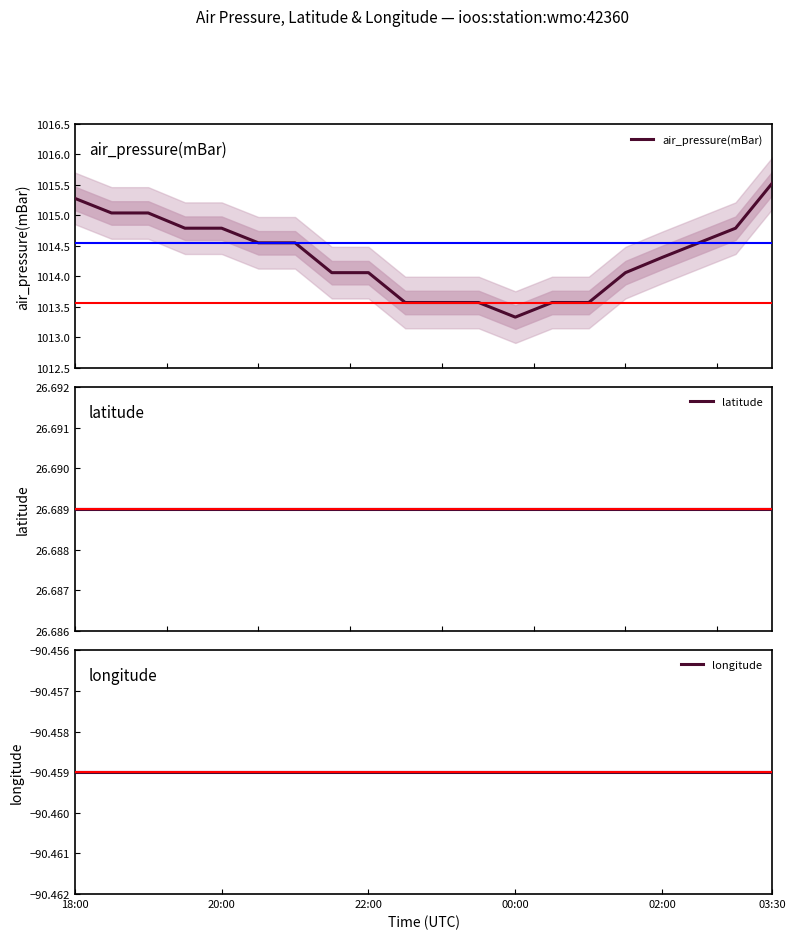

What are all the series names shown in the legend?

air_pressure(mBar), latitude, longitude